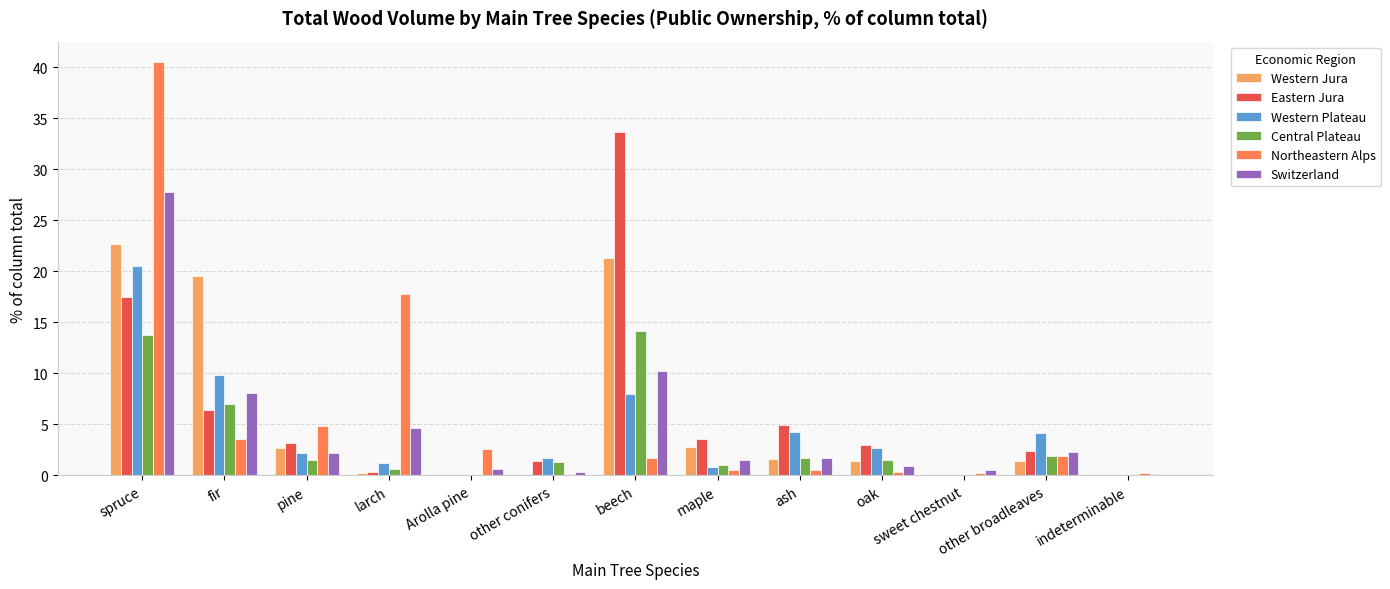

True or false: Central Plateau has a value of -8.7 at Arolla pine.

False